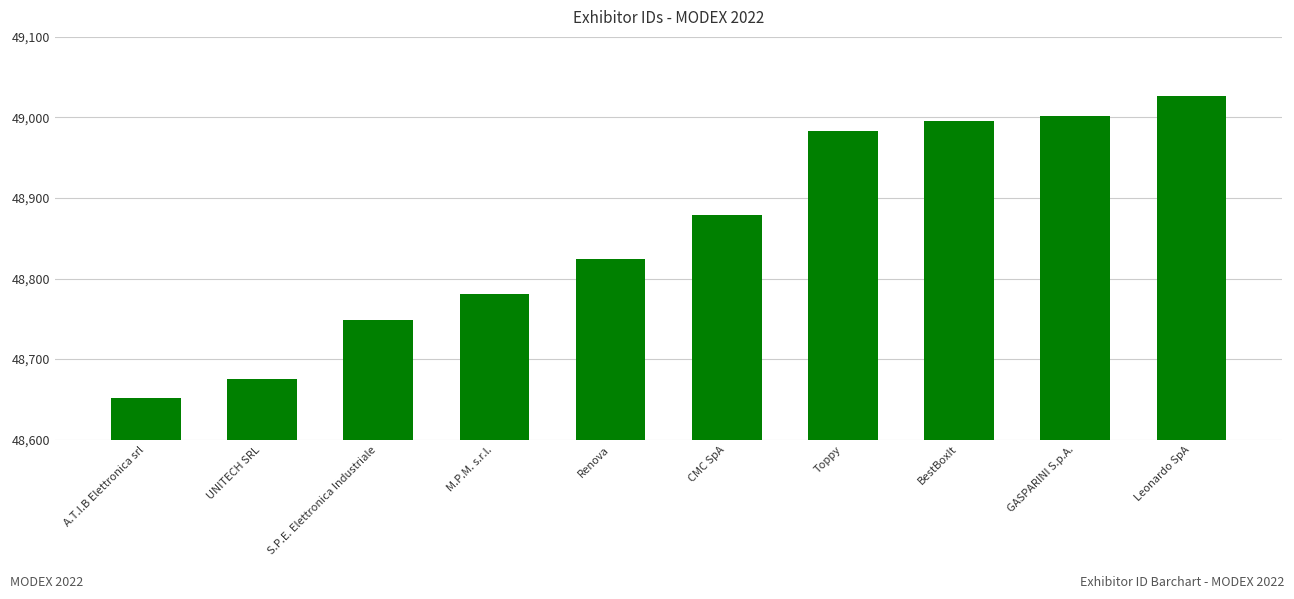

How many values are below 48879?

5